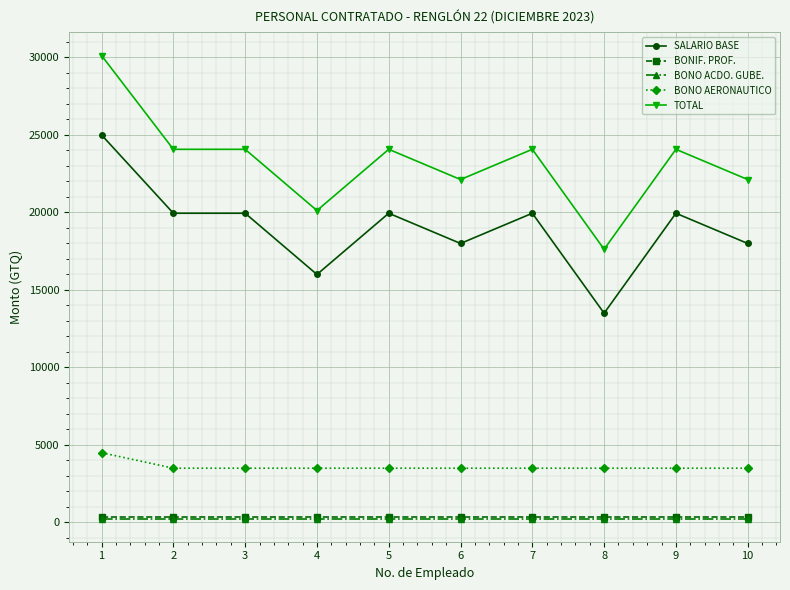

Does the chart have visible grid lines?

Yes